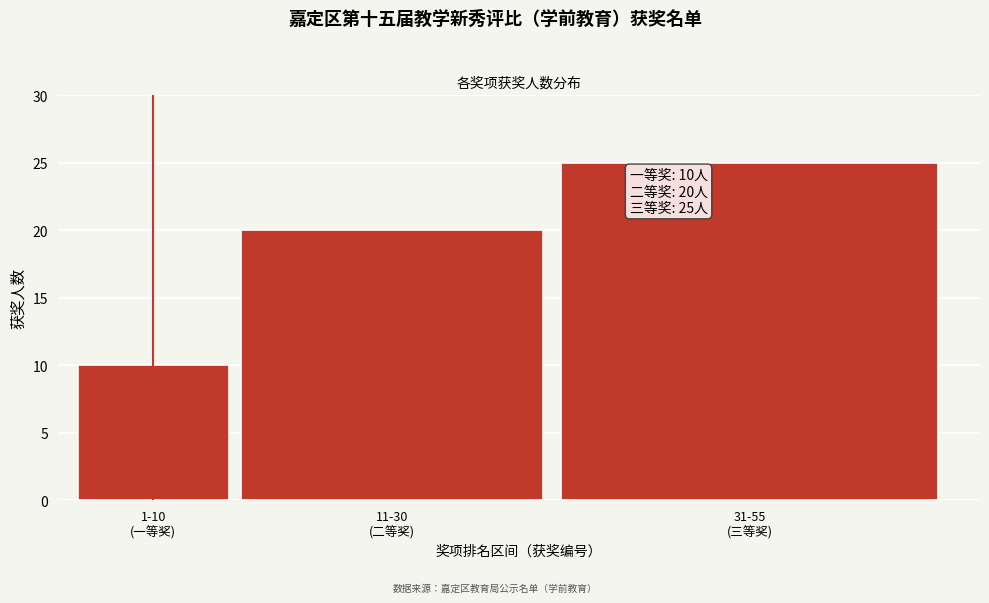

Reading left to right, extract all data points from this chart.

10	20	25